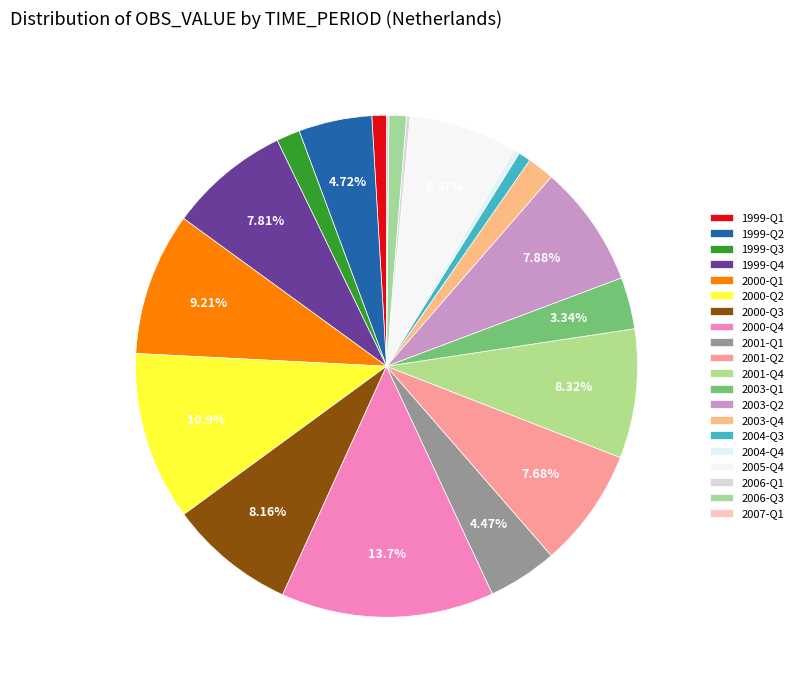

What is the largest slice in the pie chart?

2000-Q4